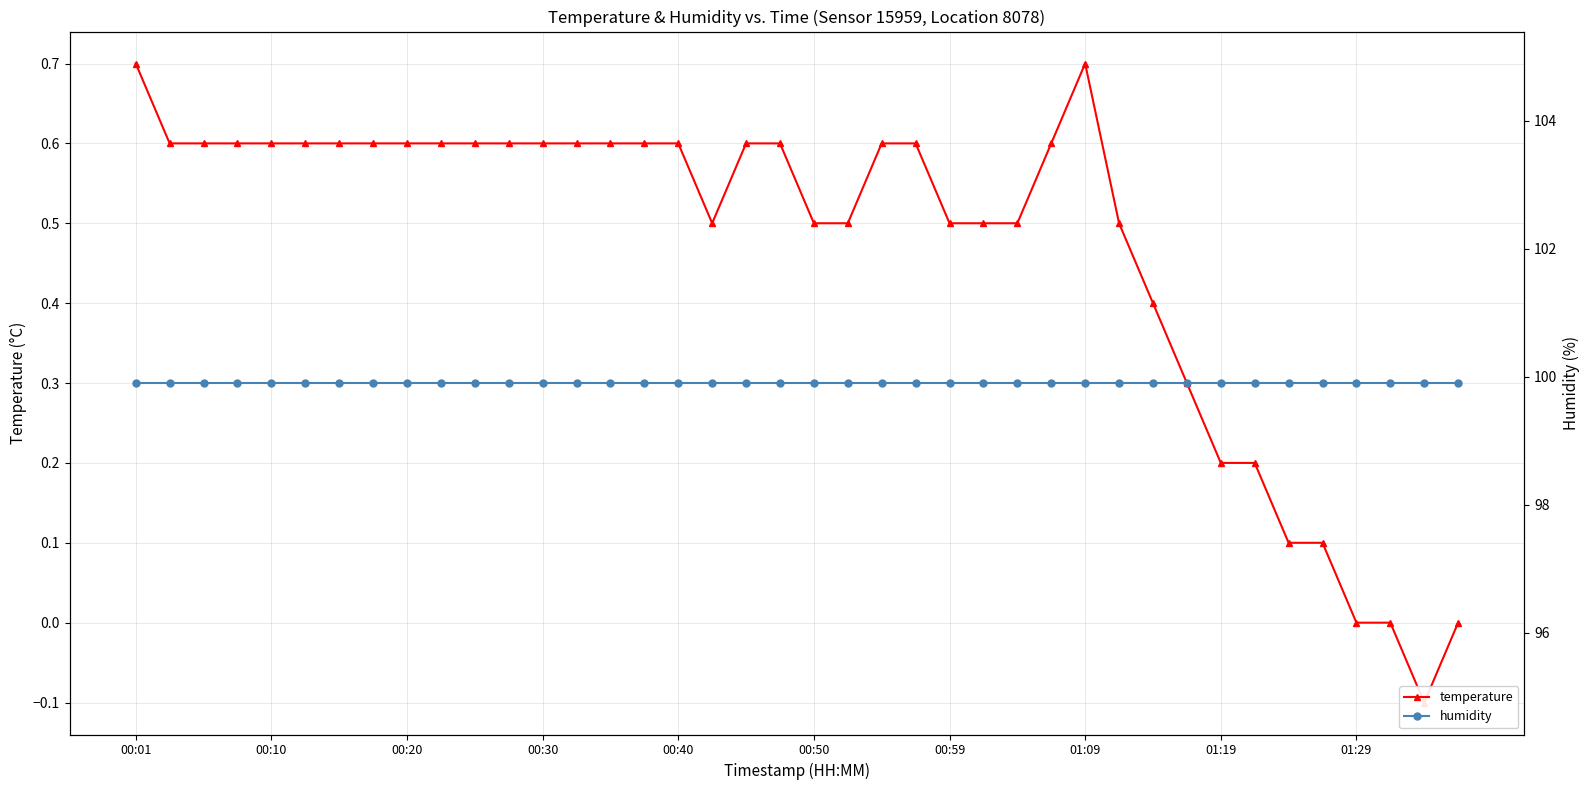

True or false: temperature and humidity cross at least once.

False